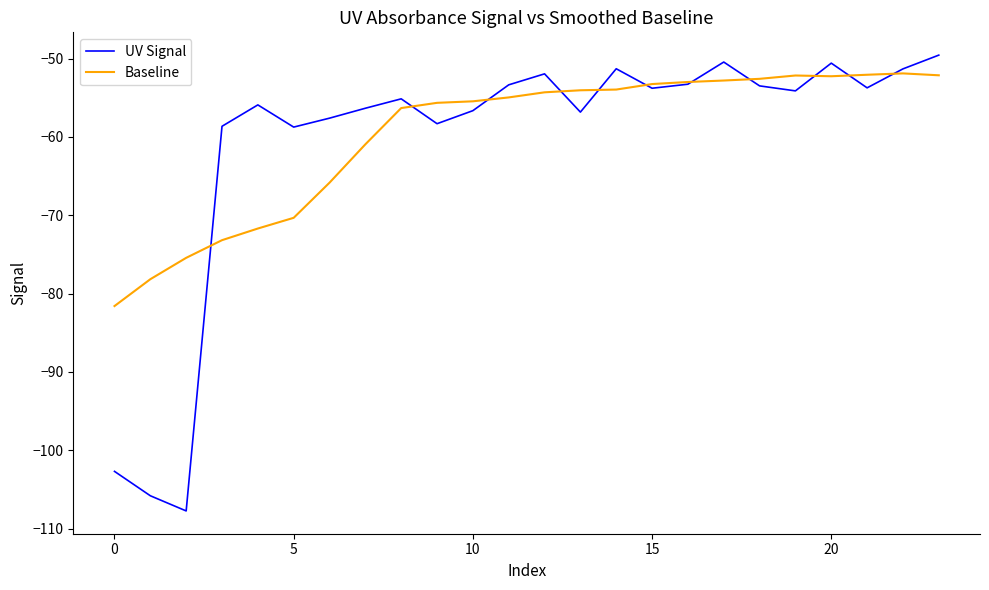

What is the difference between the maximum and minimum values in the UV Signal series?

58.2